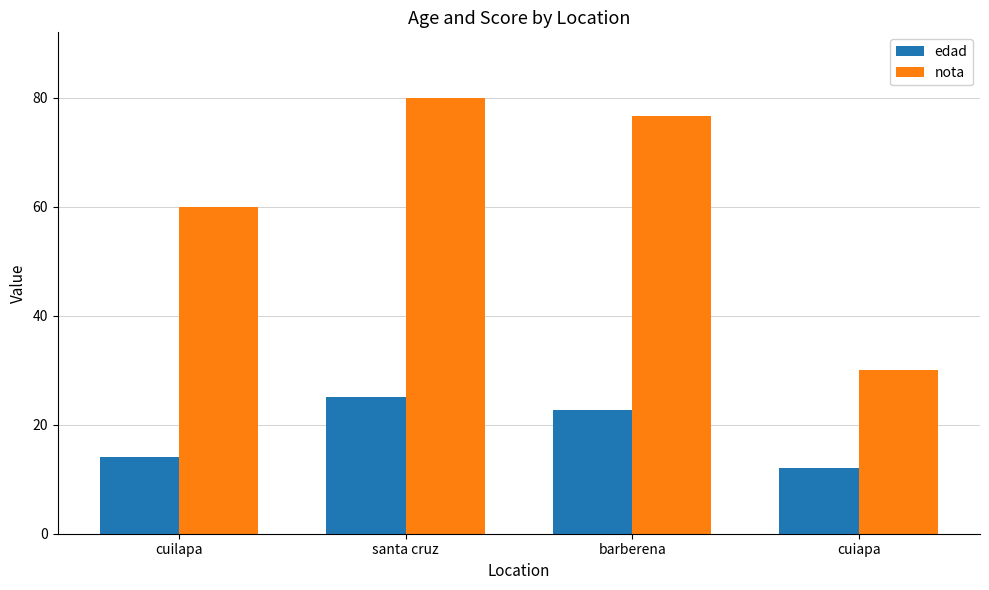

At which label is nota closest to 55?

cuilapa